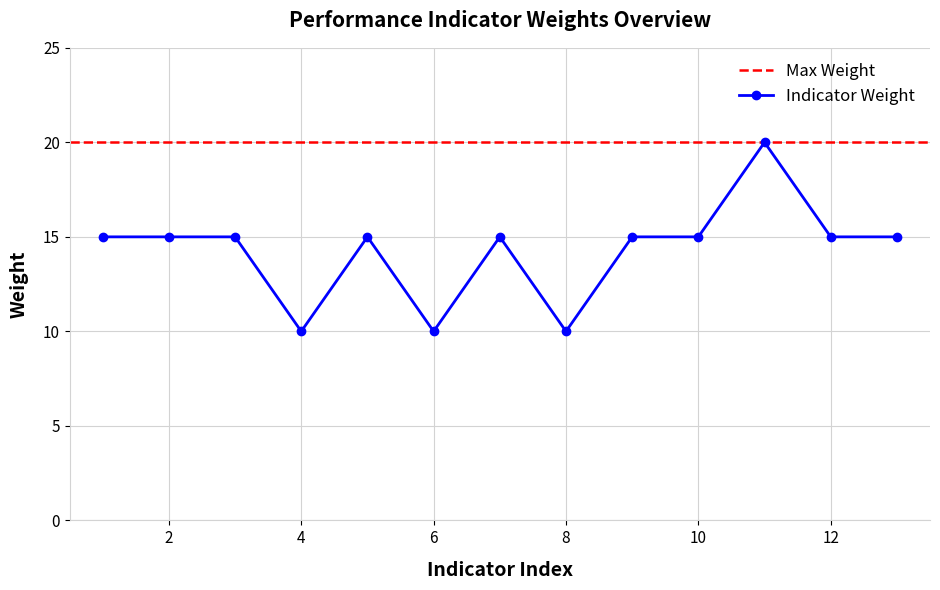

How many series are shown in this chart?

2